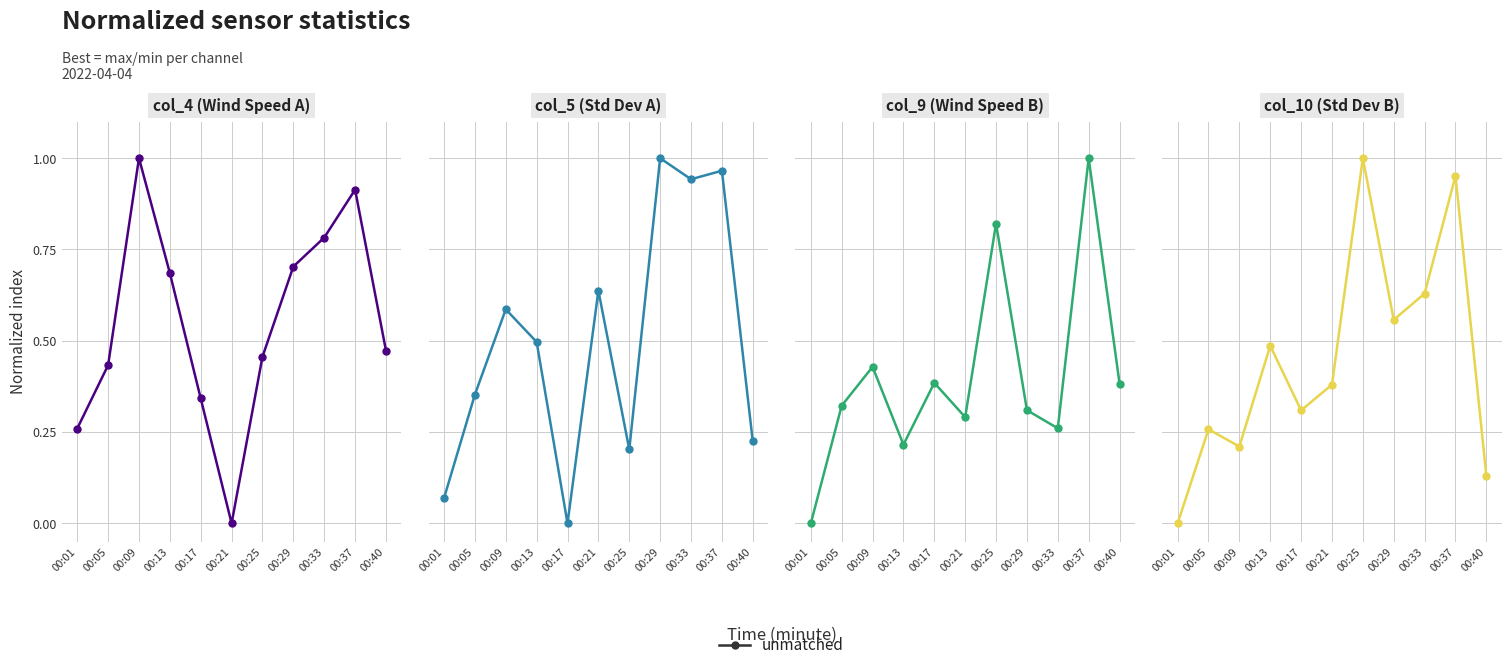

Is it true that the value at 00:01 is -0.6?

False